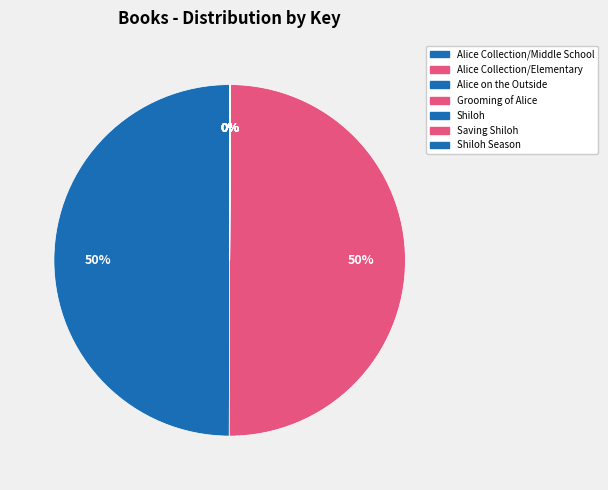

Is there a majority slice in this chart?

No